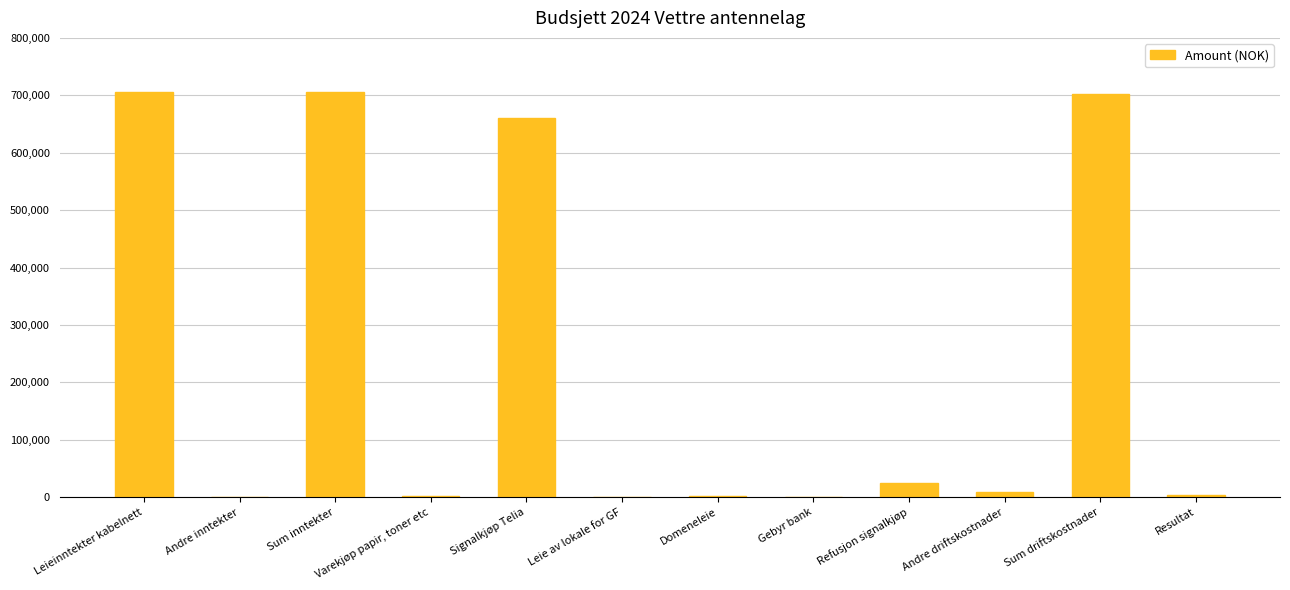

Where is the data nearest to the value 353125?

Signalkjøp Telia